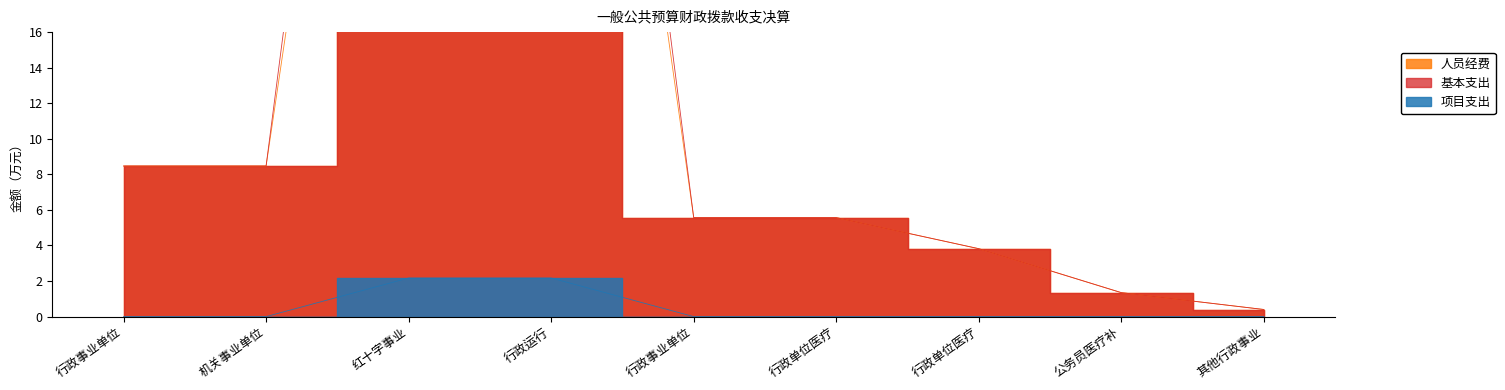

What is the maximum value shown in the chart?

70.5